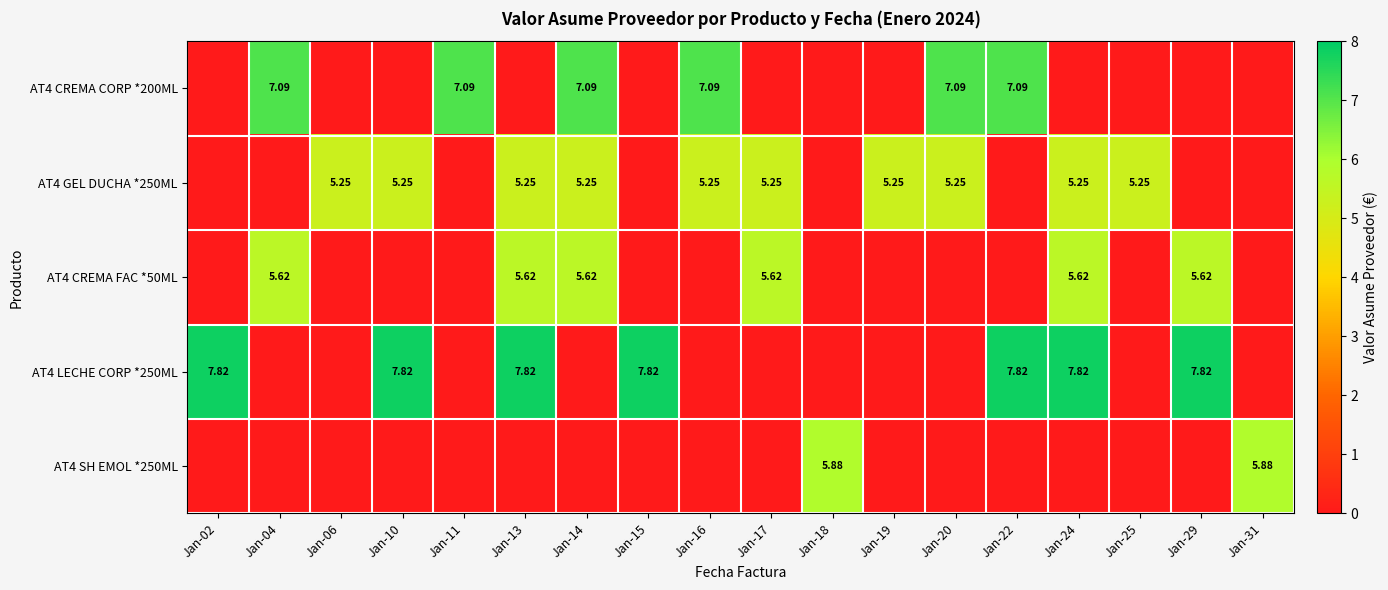

True or false: AT4 GEL DUCHA *250ML has a value of 5.2 at Jan-10.

True